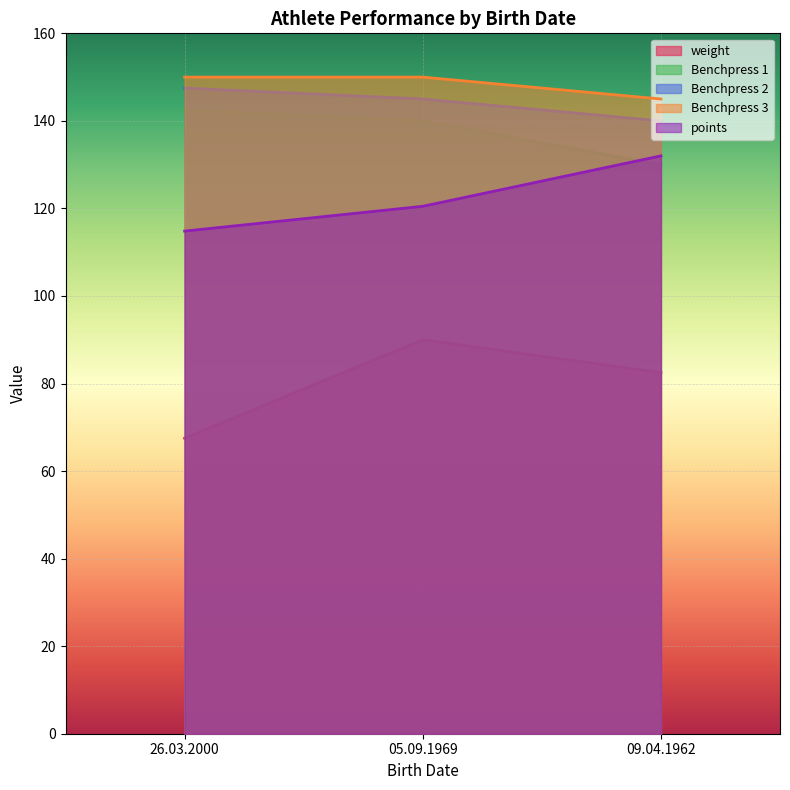

Is the value of Benchpress 2 at 26.03.2000 greater than the value of Benchpress 1 at 09.04.1962?

Yes